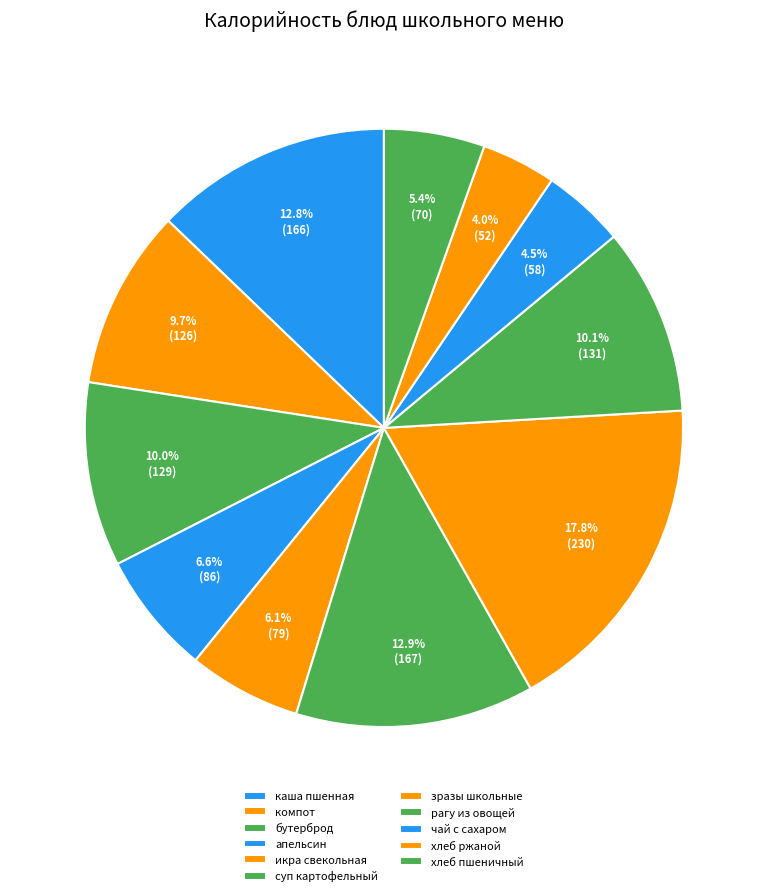

Rank the categories by value from lowest to highest.

Хлеб ржаной, чай с сахаром, Хлеб пшеничный, икра свекольная, апельсин, компот из кураги, бутерброд с повидлом, рагу из овощей, каша пшенная молочная, суп картофельный с бобовыми изделиями, зразы школьные